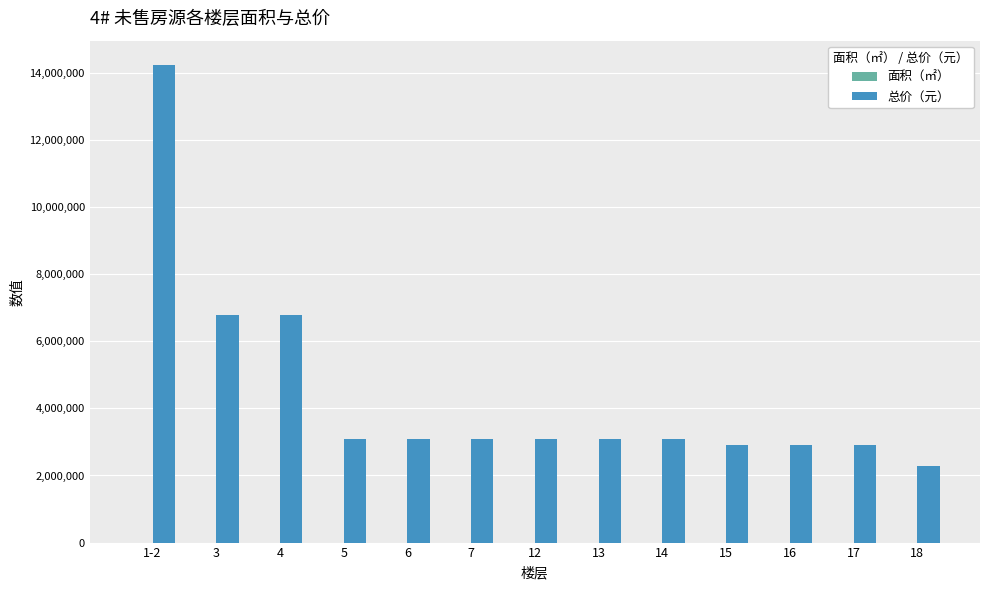

True or false: 总价（元） has a value of 3089240.0 at 13.

True